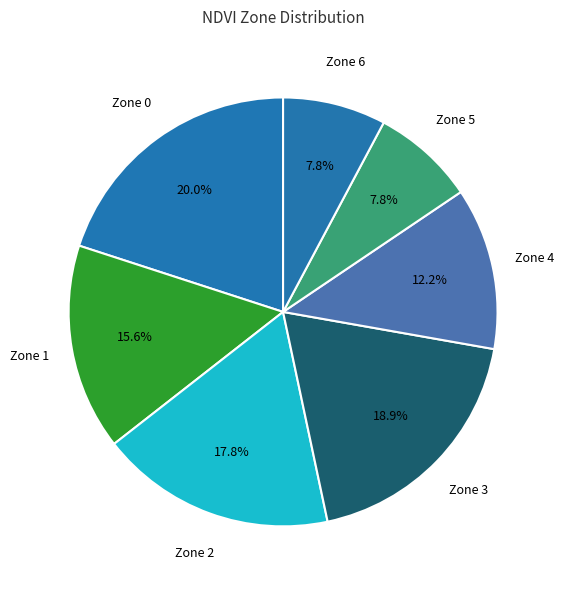

How many segments does this pie chart have?

7